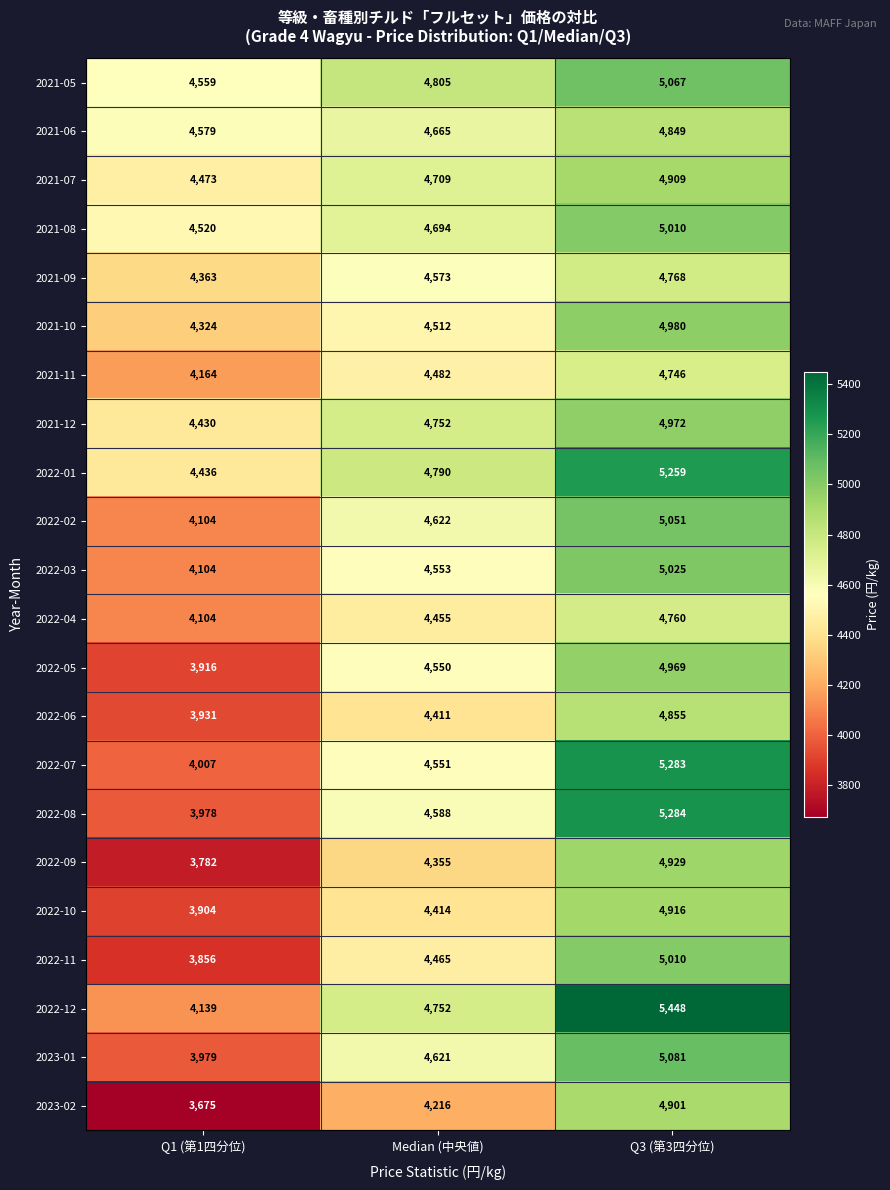

What is the greatest value displayed?

5448